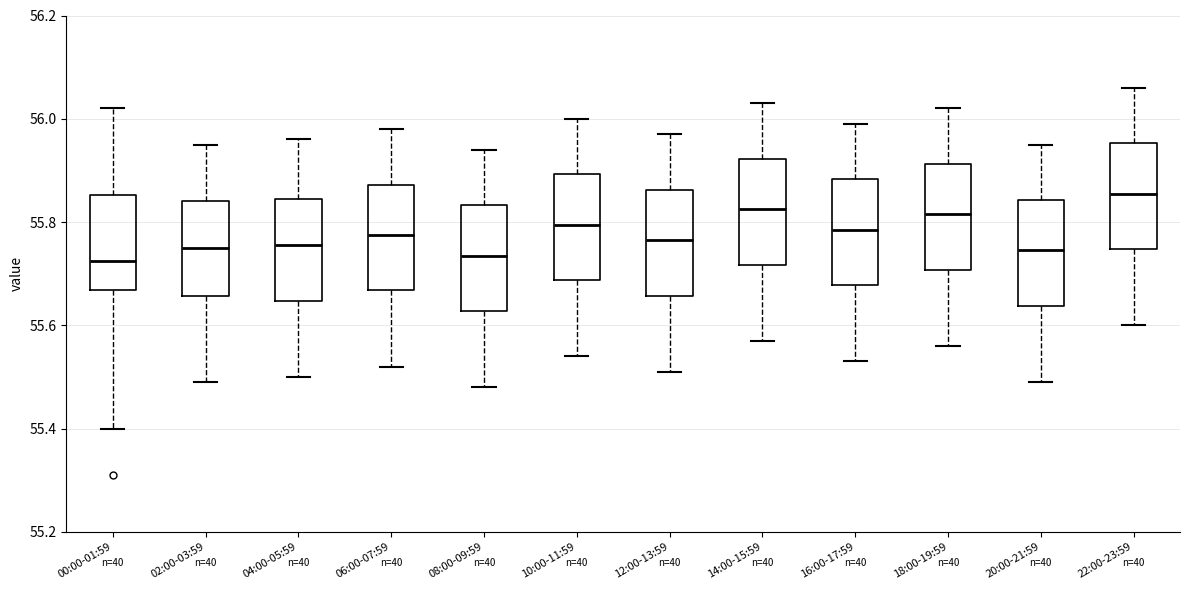

Which box has the highest median line?

22:00-23:59